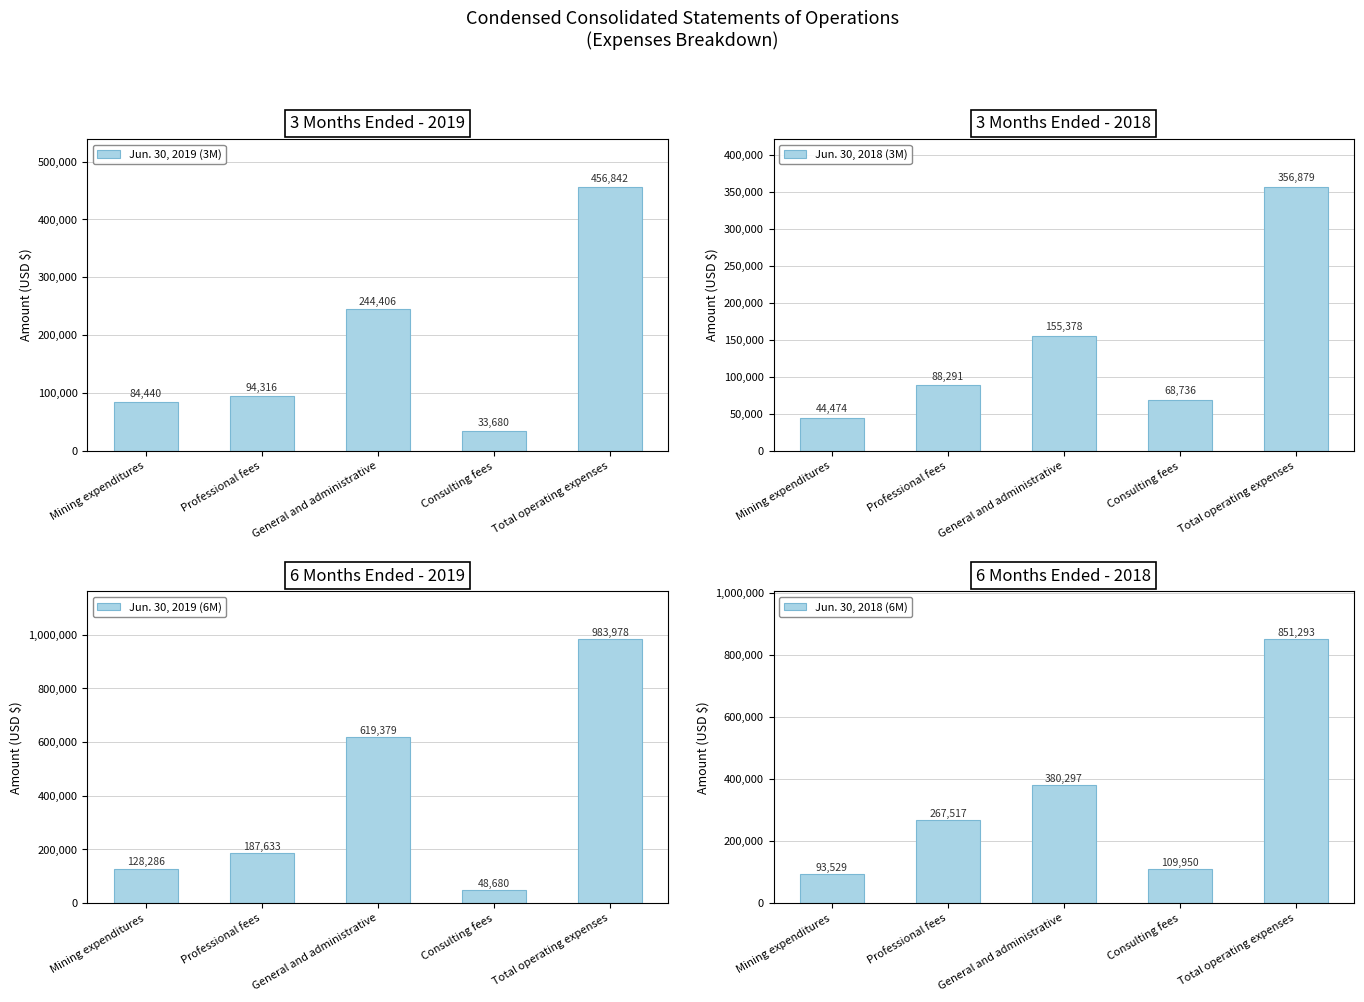

What is the maximum value shown in the chart?

983978